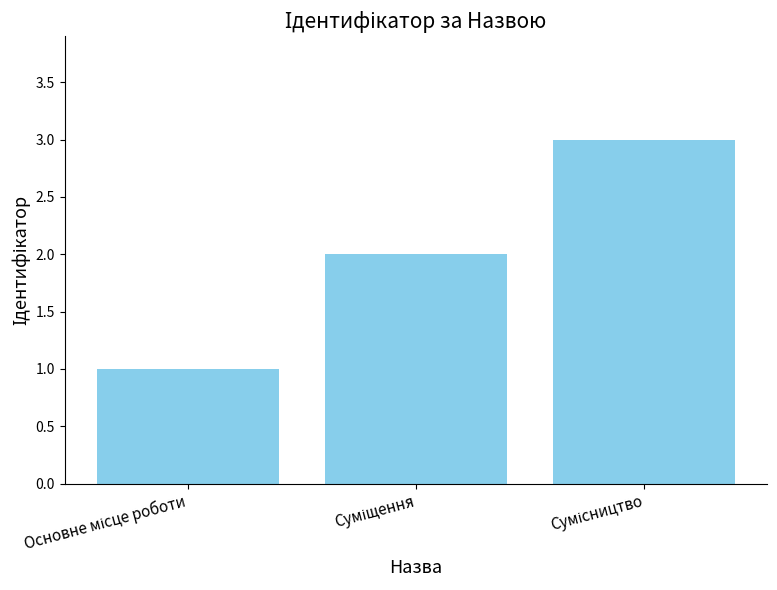

What is the maximum value shown in the chart?

3